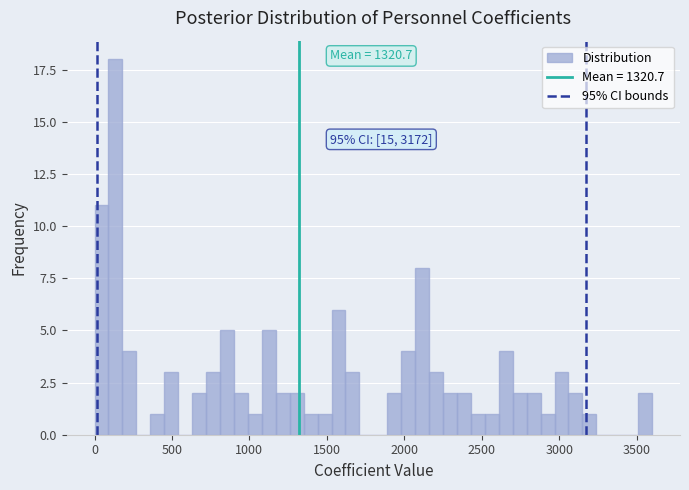

Read against the x-axis, roughly where is the centre of the tallest bar?

150